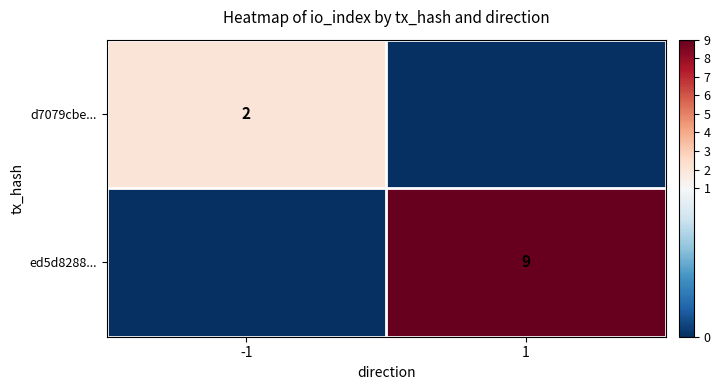

Is it true that d7079cbe... equals 1 at -1?

False